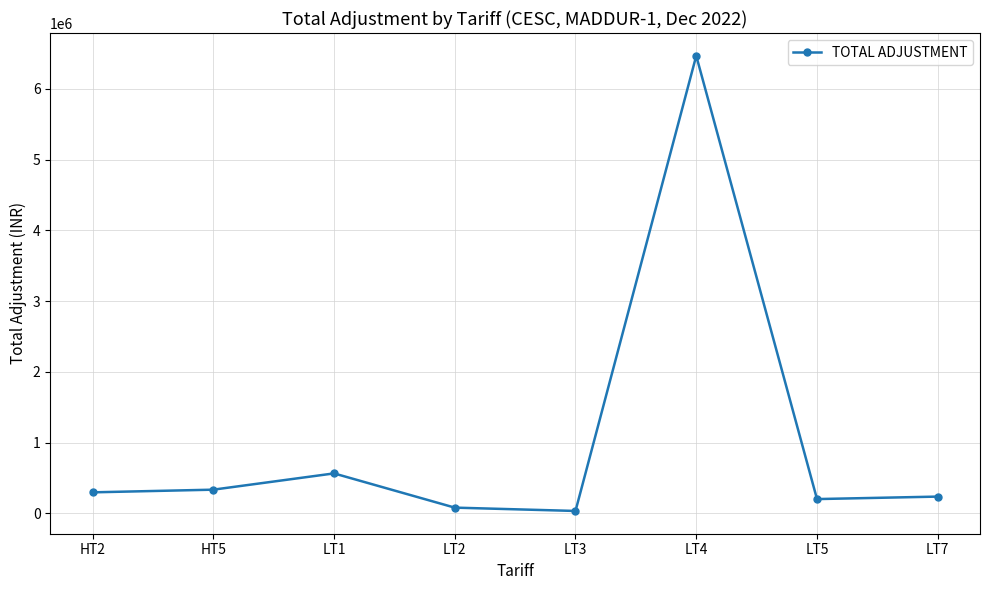

How many data points does each series have?

8